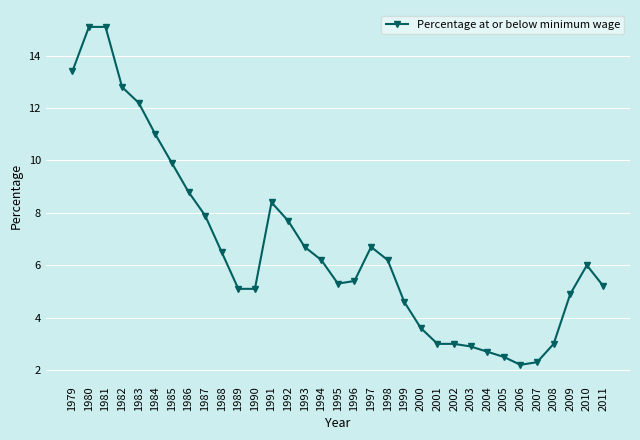

Reading left to right, what are all the values shown in this chart?

1979=13.4	1980=15.1	1981=15.1	1982=12.8	1983=12.2	1984=11.0	1985=9.9	1986=8.8	1987=7.9	1988=6.5	1989=5.1	1990=5.1	1991=8.4	1992=7.7	1993=6.7	1994=6.2	1995=5.3	1996=5.4	1997=6.7	1998=6.2	1999=4.6	2000=3.6	2001=3.0	2002=3.0	2003=2.9	2004=2.7	2005=2.5	2006=2.2	2007=2.3	2008=3.0	2009=4.9	2010=6.0	2011=5.2